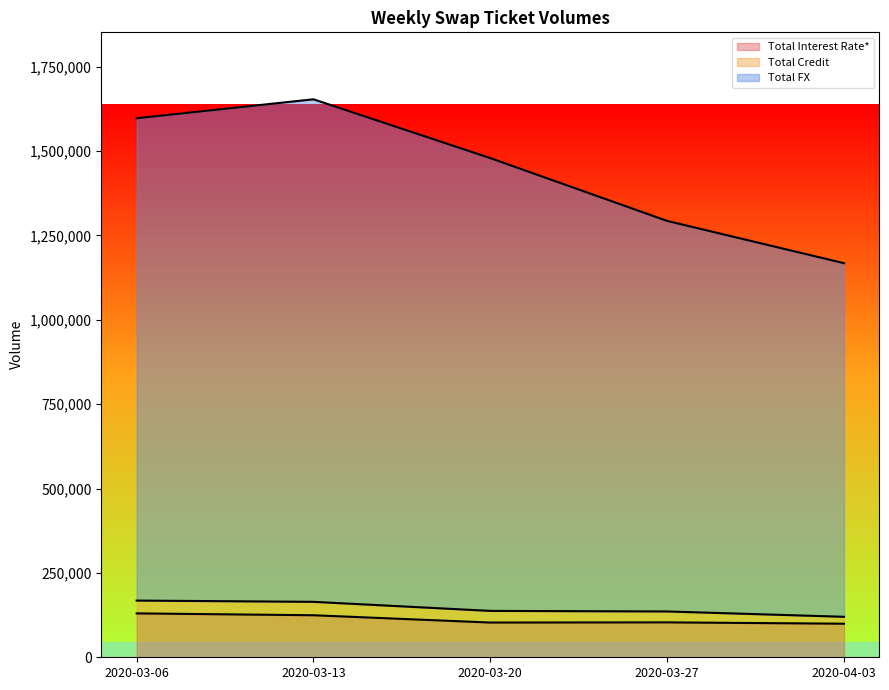

Where is Total Interest Rate* nearest to the value 114746?

2020-03-13